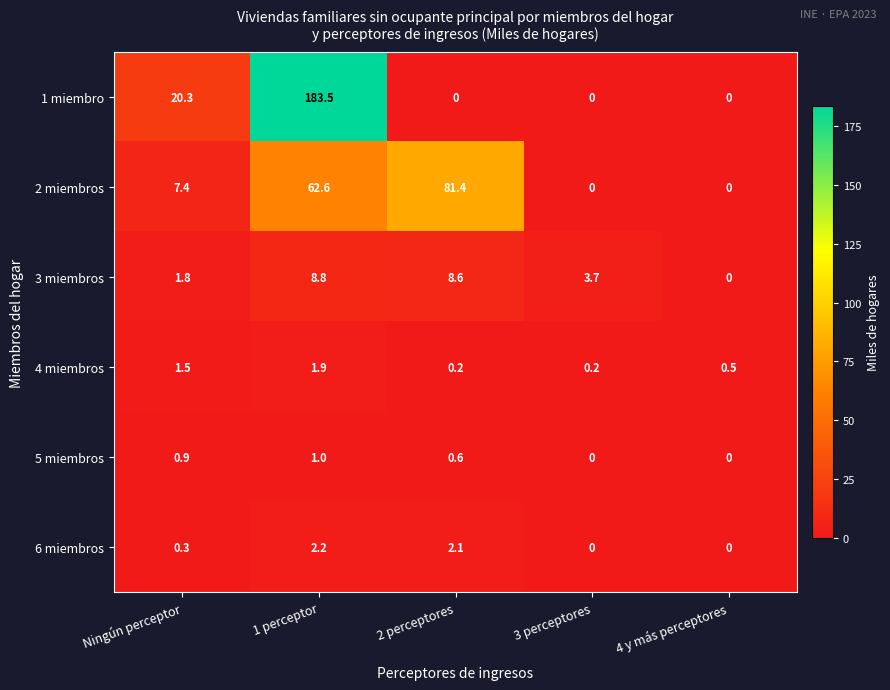

What is the difference between the 4 miembros values at 4 y más perceptores and 1 perceptor?

1.4